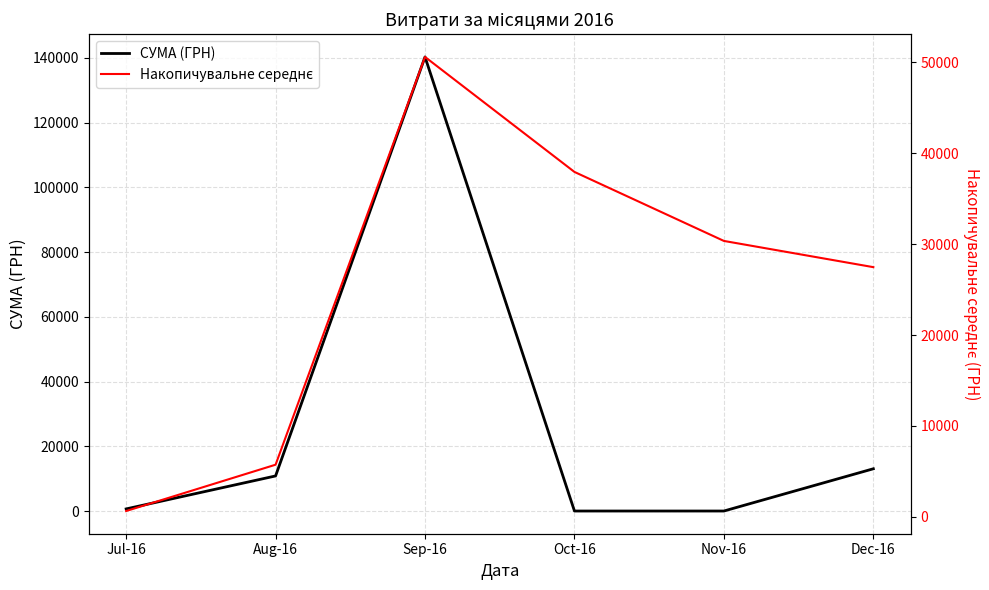

What is the label of the 2nd point from the left?

Aug-16